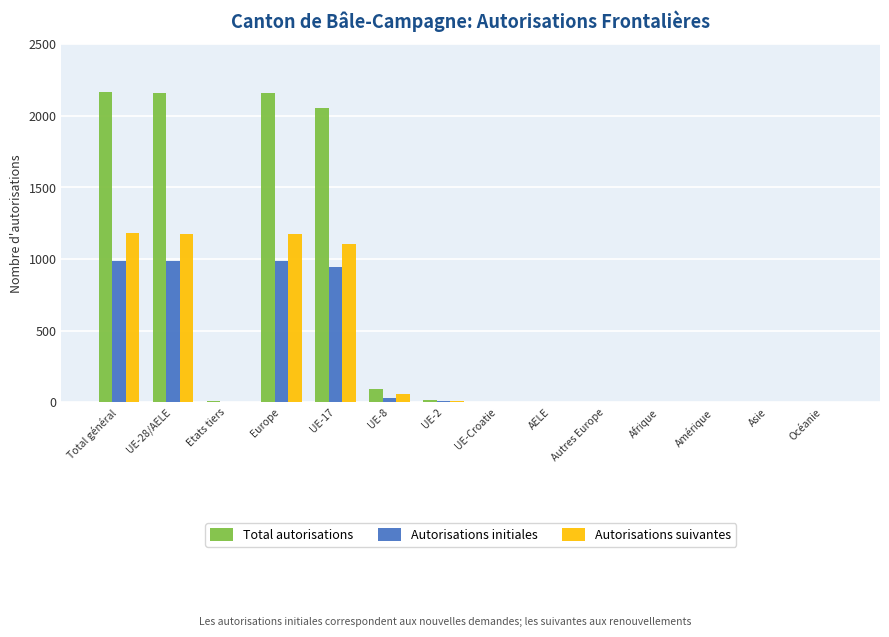

How many groups of bars are there?

14